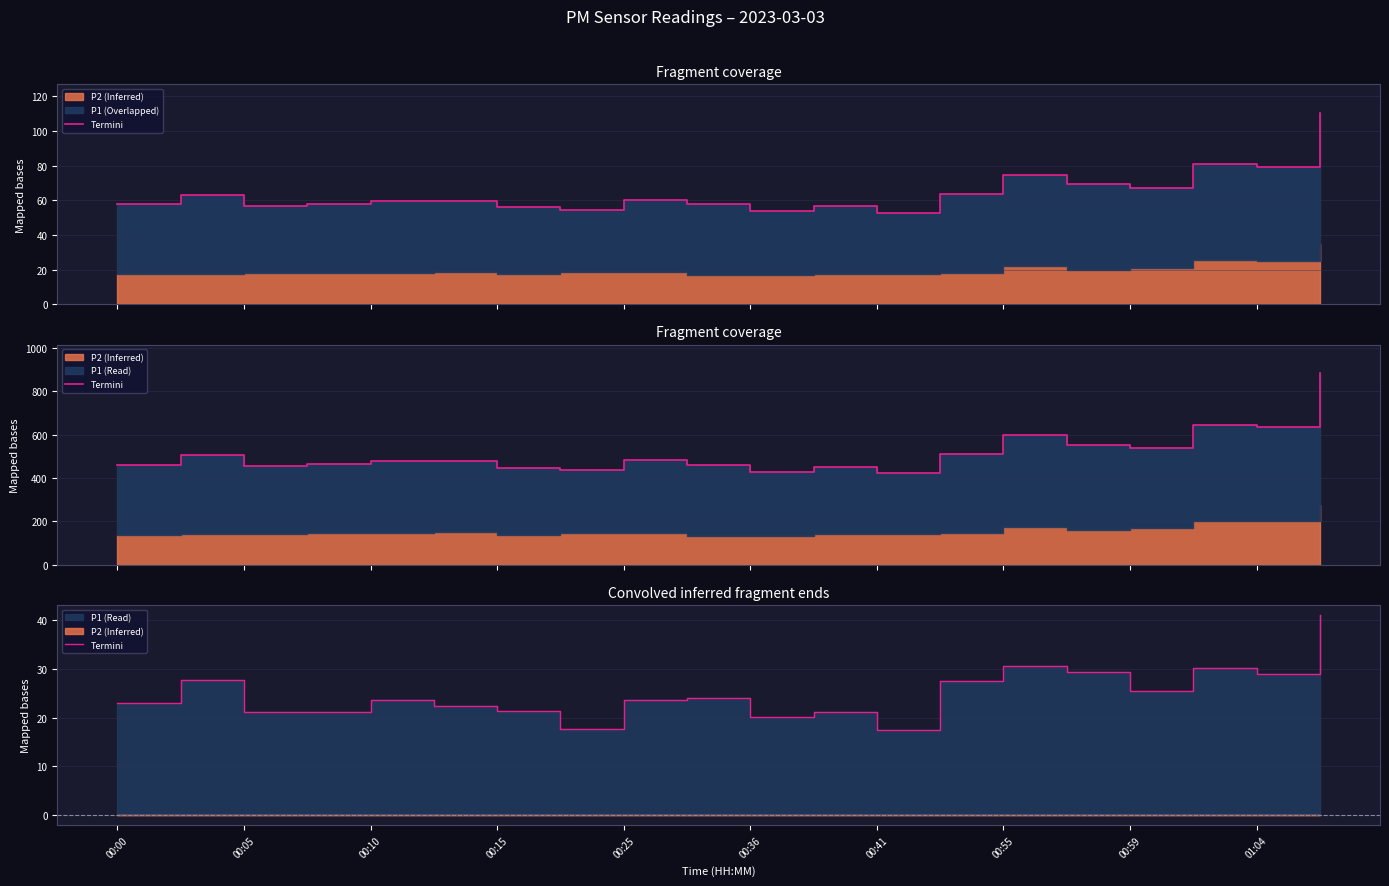

Approximately how many times larger is the value at 00:41 compared to 00:15?

1.0